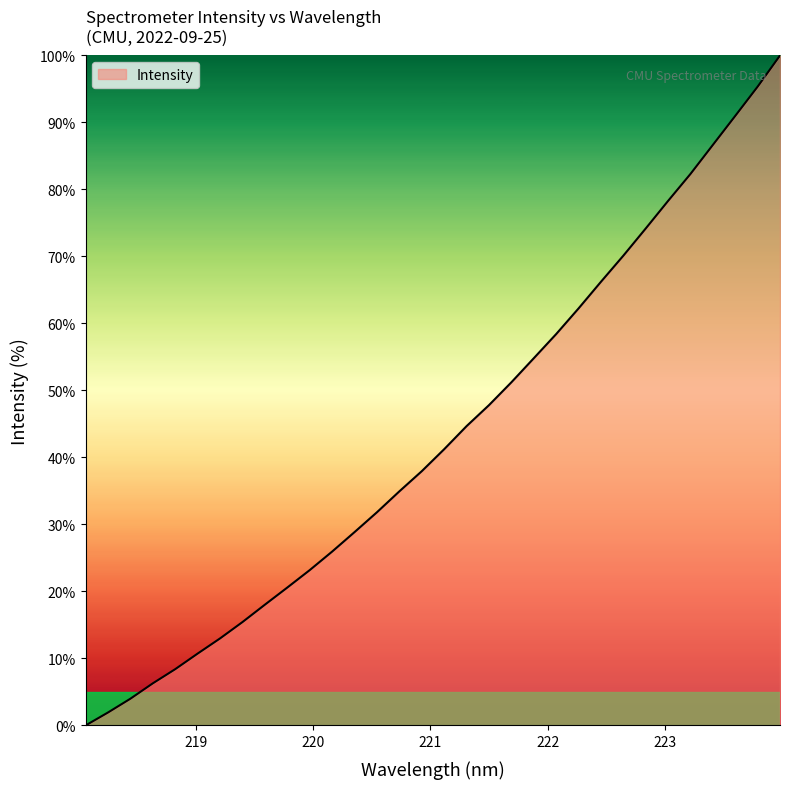

What is the maximum value shown in the chart?

100.0